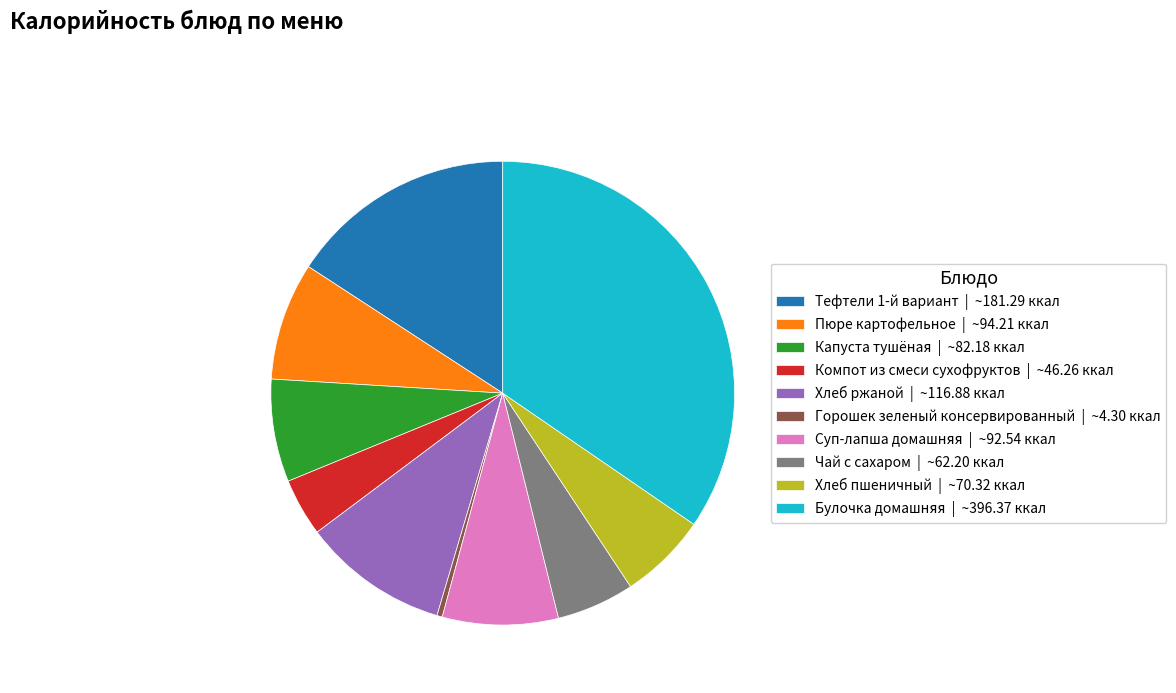

How many slices are in this pie chart?

10